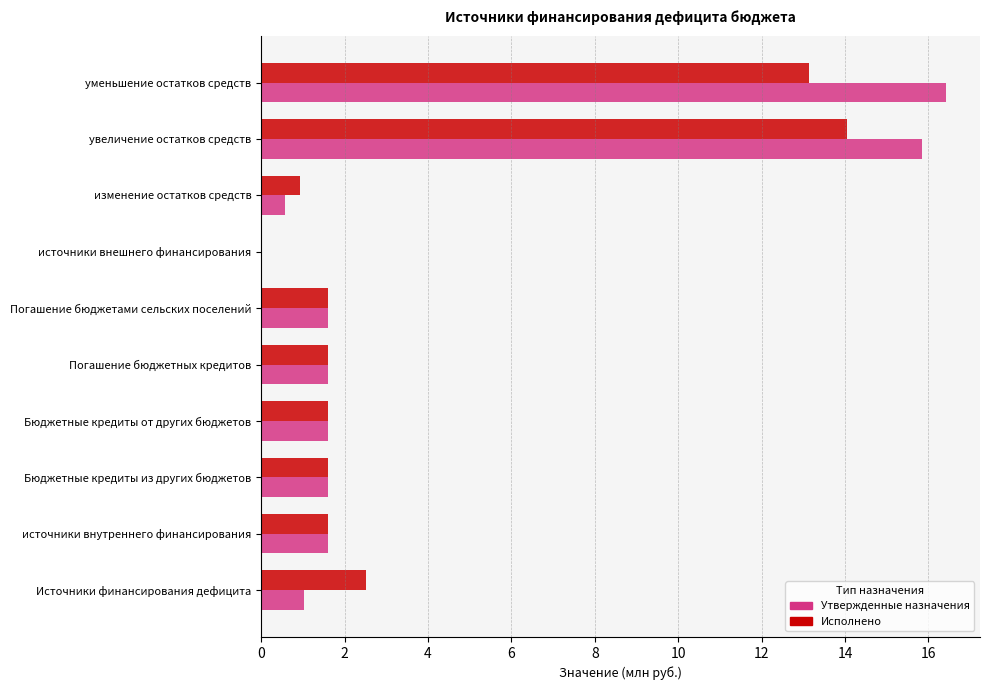

Between источники внутреннего финансирования and увеличение остатков средств, which series saw the biggest shift?

Утвержденные назначения